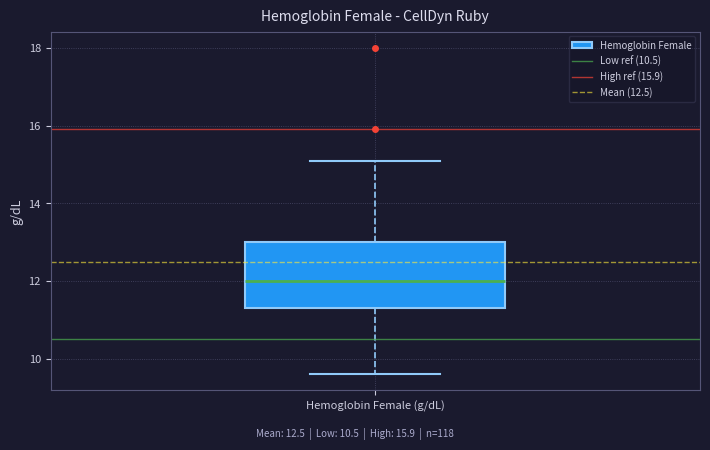

Read this box plot against the y-axis: the position of the median line, the range covered by the box, and the ends of both whiskers. The values are not printed on the chart, so give them approximately, as read against the axis.

median 12.0, box 11.4 to 13.0, whiskers 9.6 to 15.2